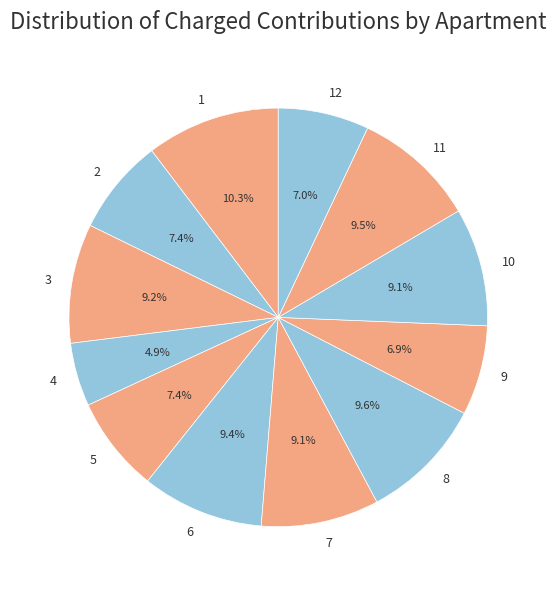

To the nearest percent, what portion does 9 represent?

7%